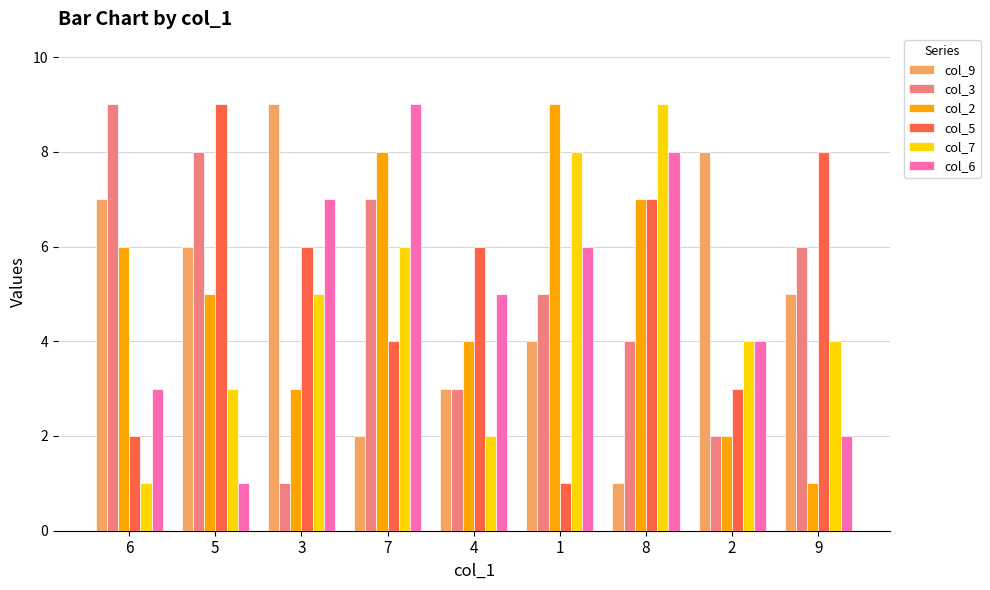

Which series changed the most between 6 and 2?

col_3